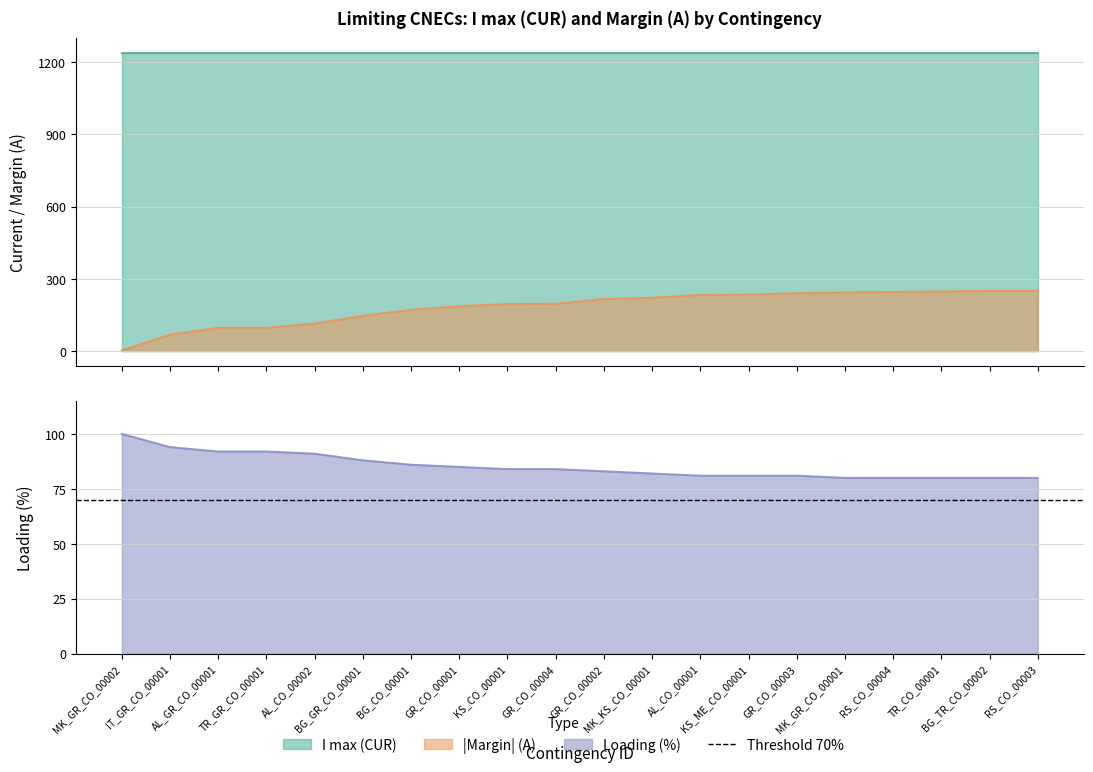

Reading right to left, transcribe all the data shown in this chart.

Margin (A): 251	251	248	246	244	241	235	234	222	217	197	196	187	172	147	115	97	97	69	3
Loading (%): 80	80	80	80	80	81	81	81	82	83	84	84	85	86	88	91	92	92	94	100